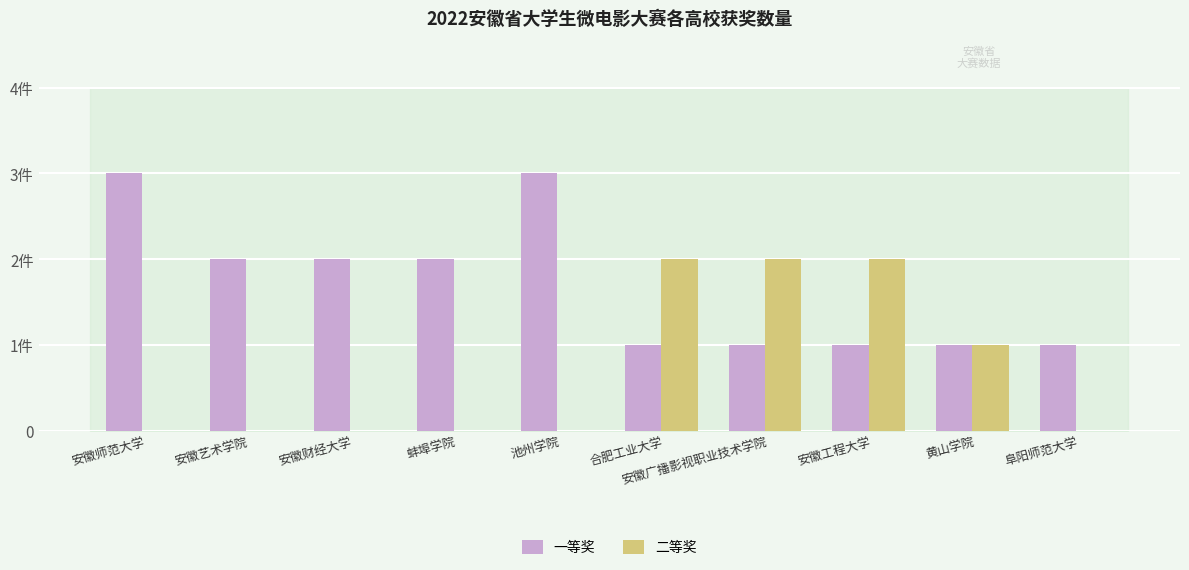

What are all the series names shown in the legend?

一等奖, 二等奖